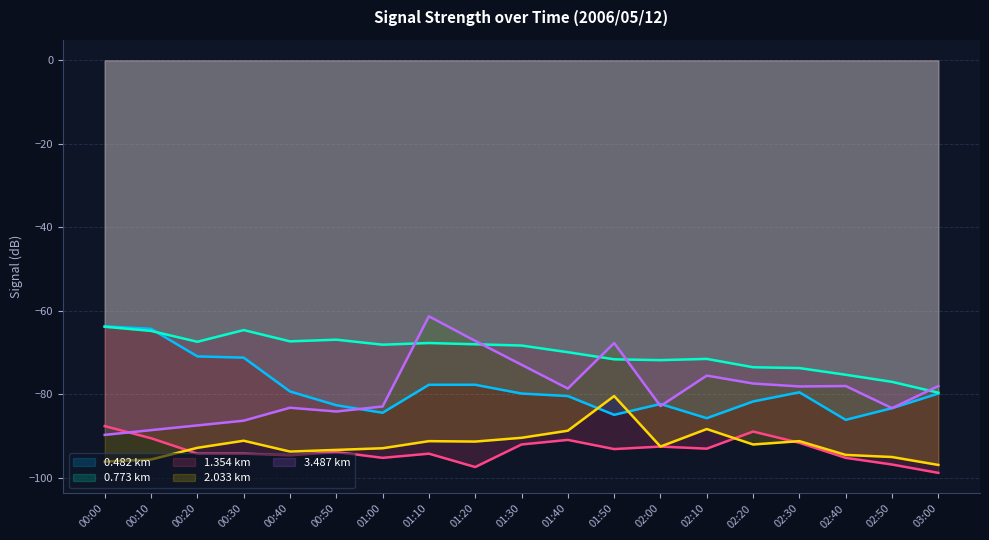

True or false: 0.773 and 1.354 intersect in this chart.

False